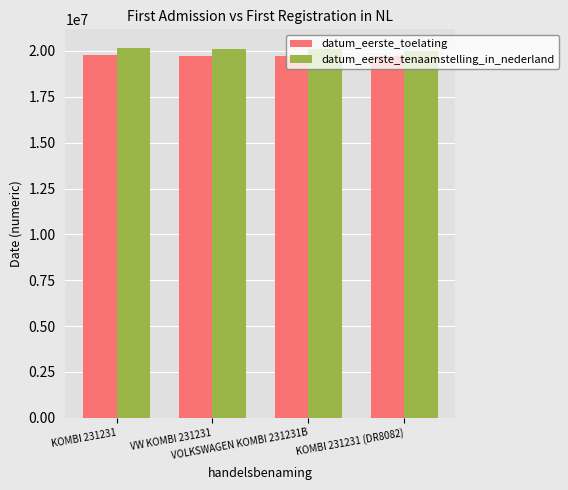

True or false: datum_eerste_toelating has a value of 19750228 at VOLKSWAGEN KOMBI 231231B.

True